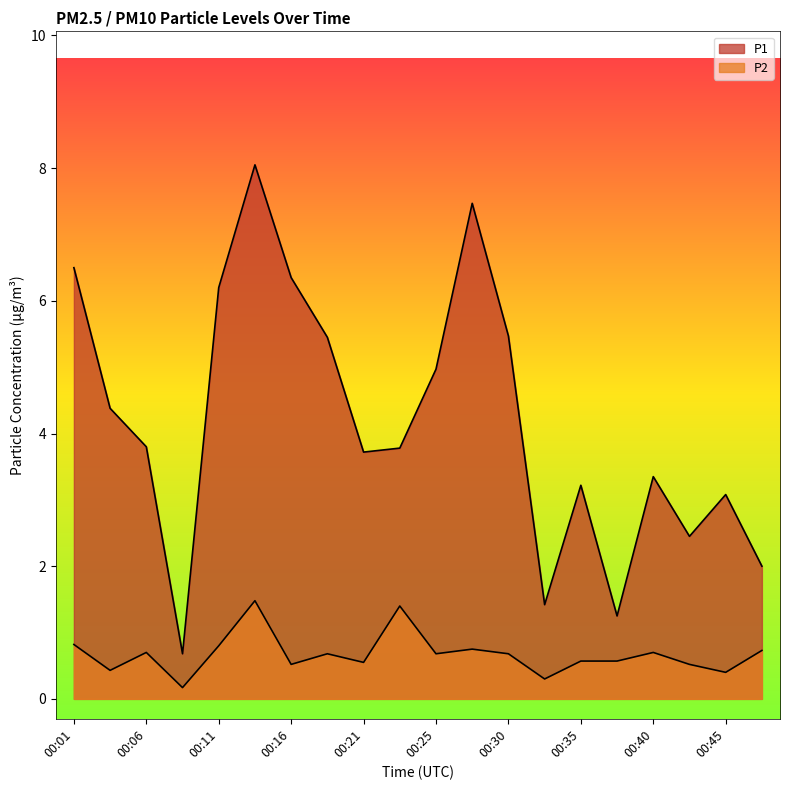

Between 00:25 and 00:28, which series saw the biggest shift?

P1